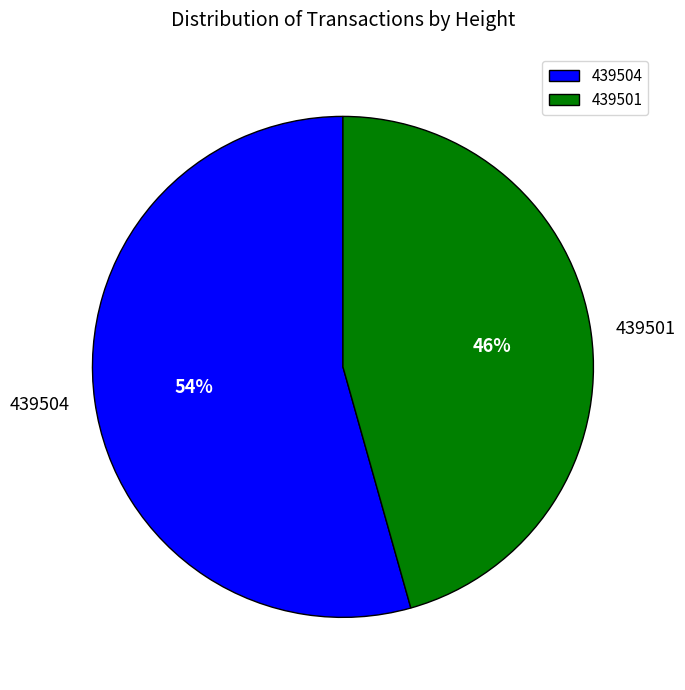

To the nearest percent, what percentage of the pie is 439501?

46%